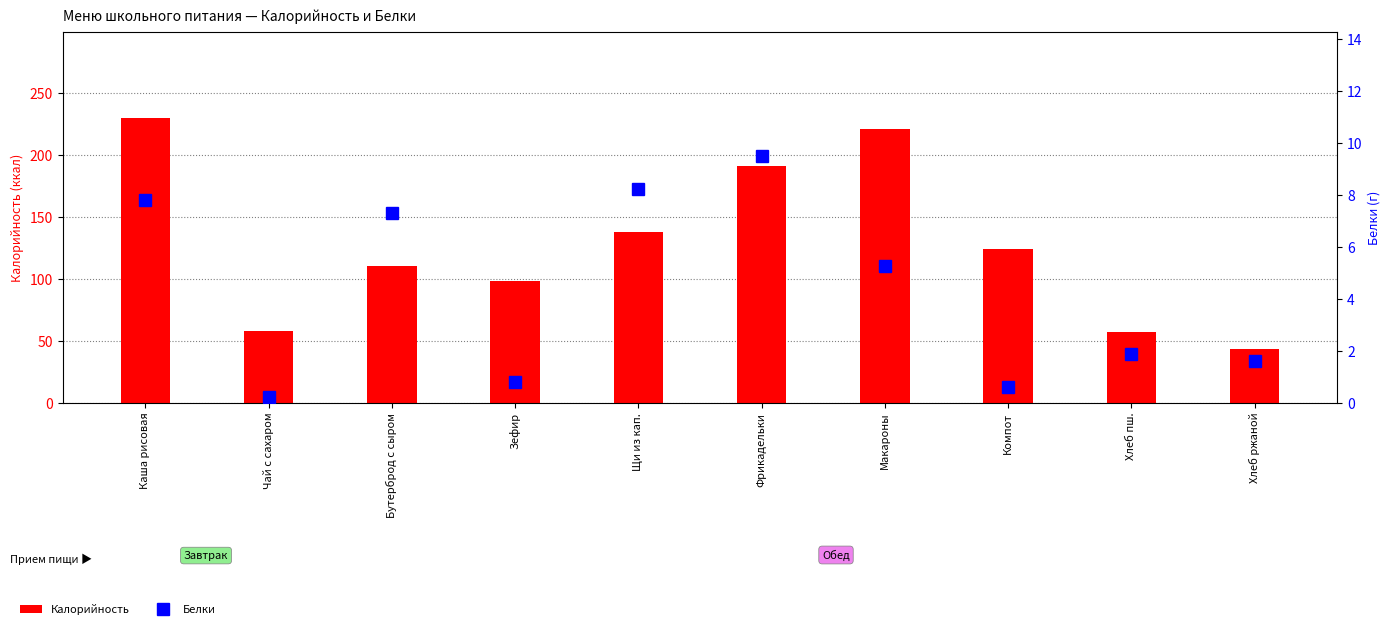

Where is Калорийность nearest to the value 136?

Щи из кап.